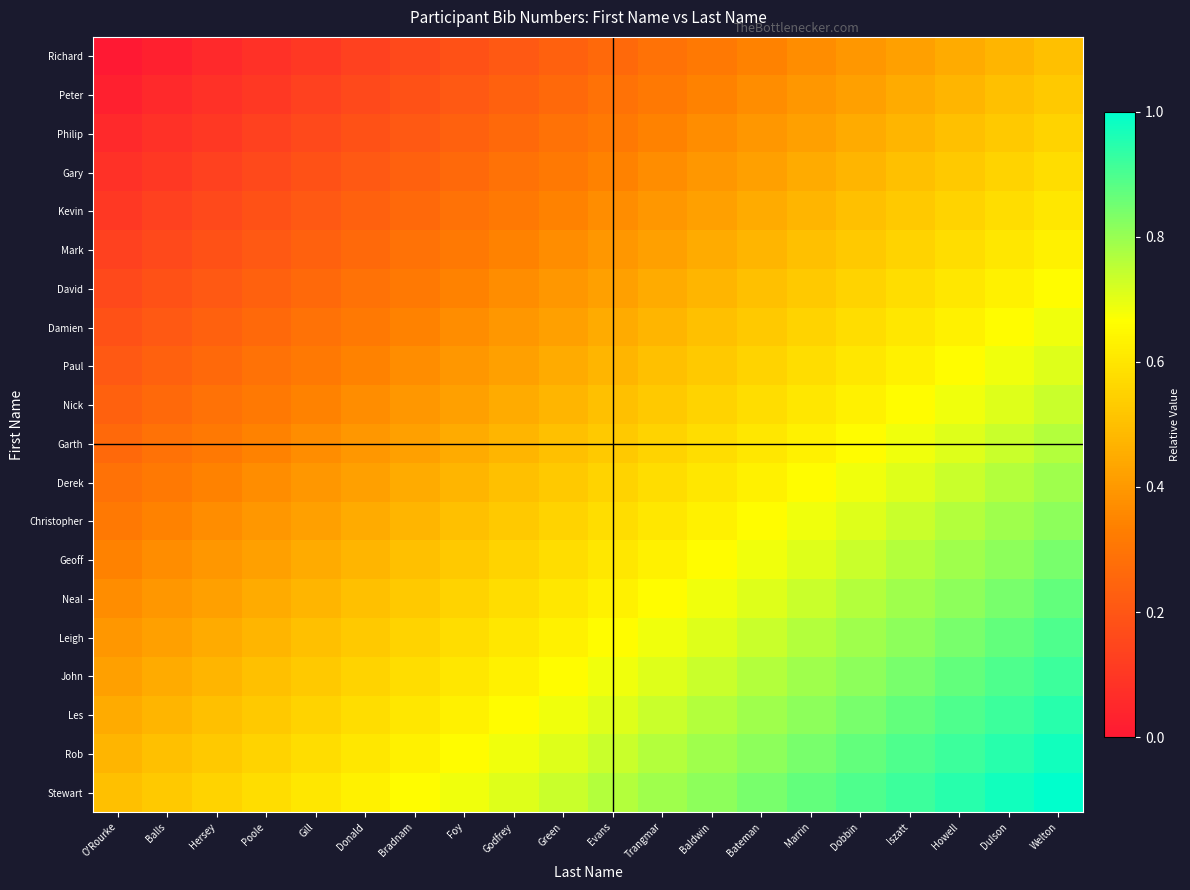

Between Donald and Bradnam, which series saw the biggest shift?

Leigh